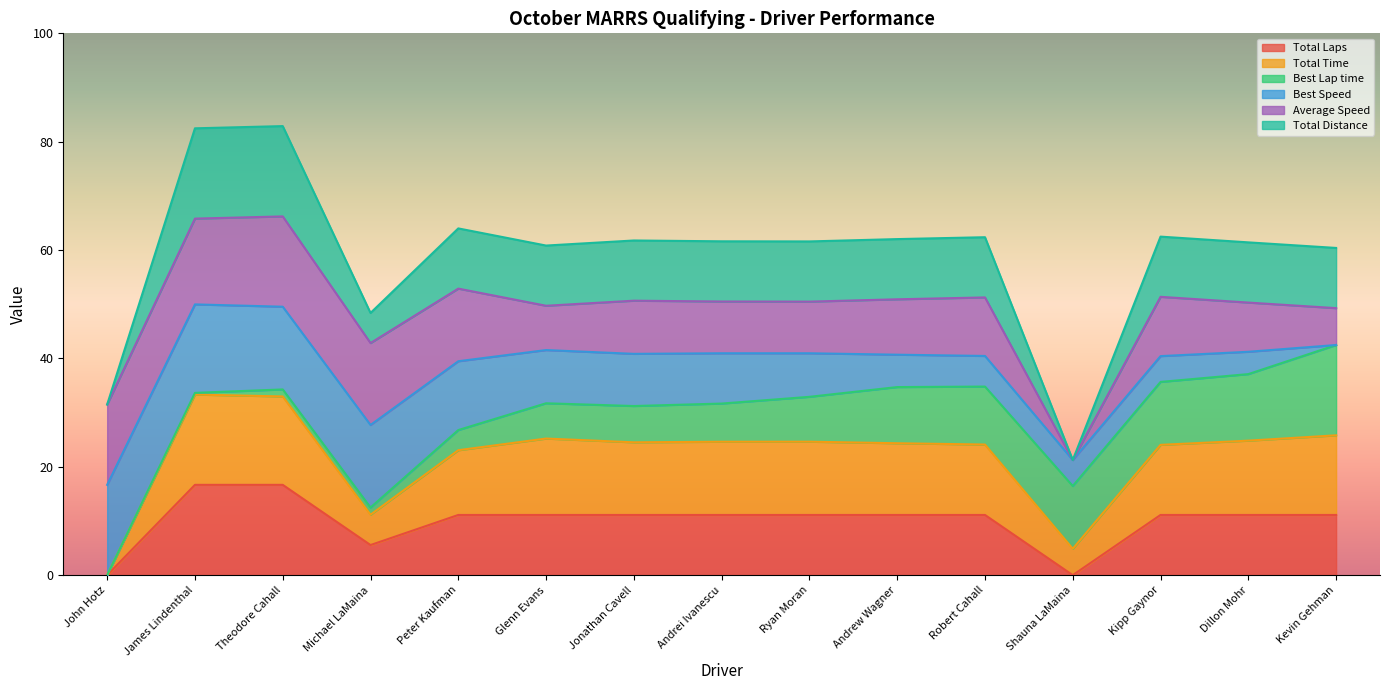

At which label does Total Distance first exceed 40?

James Lindenthal